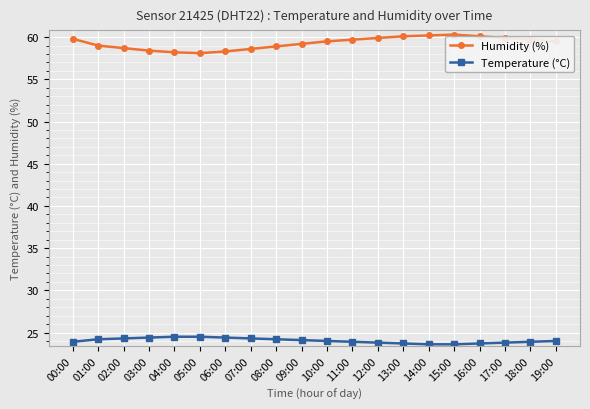

What is the difference between the maximum and minimum values in the Humidity (%) series?

2.2